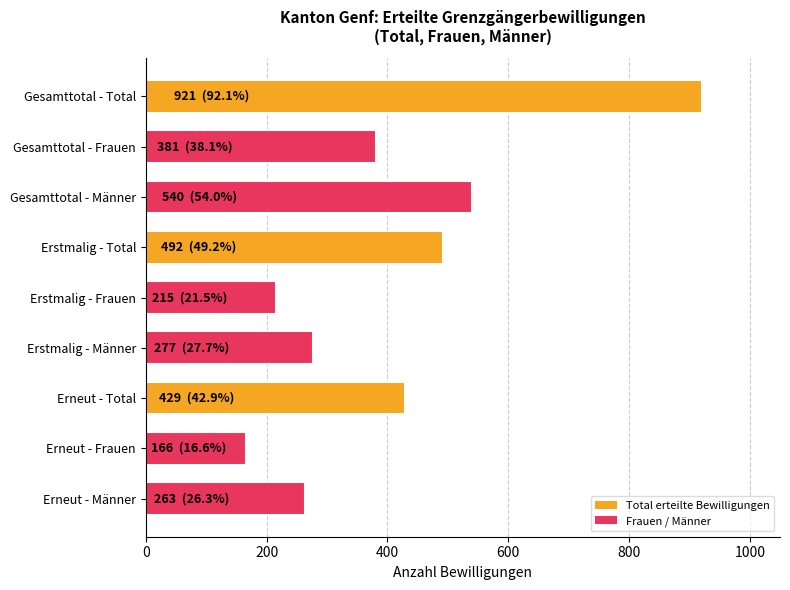

What is the label of the 7th bar from the top?

Erneut - Total